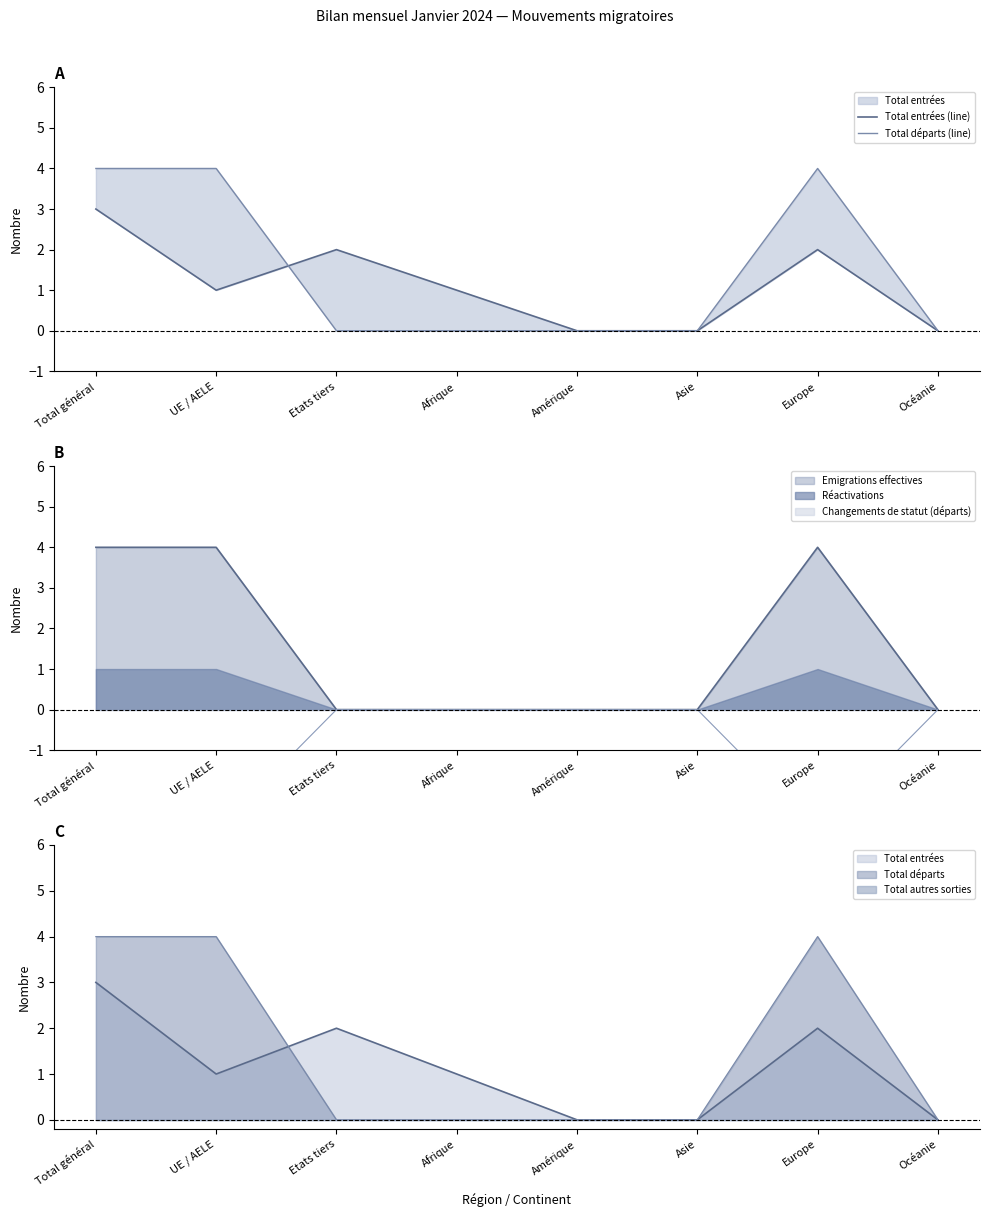

At how many categories does at least one series exceed 0?

5